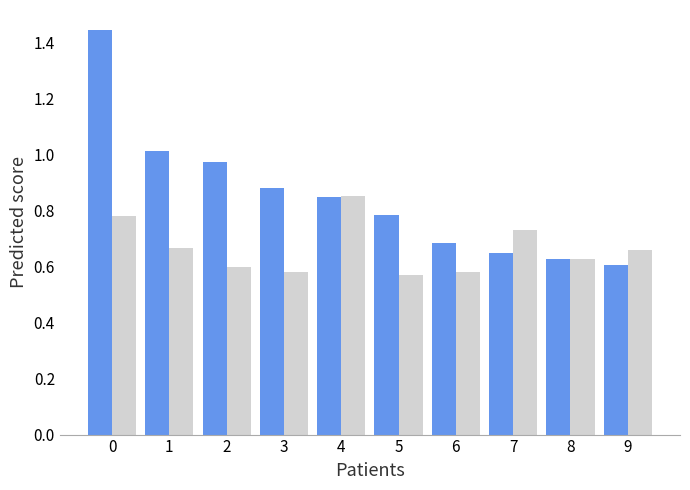

What is the difference between the highest and lowest values at 7?

0.1